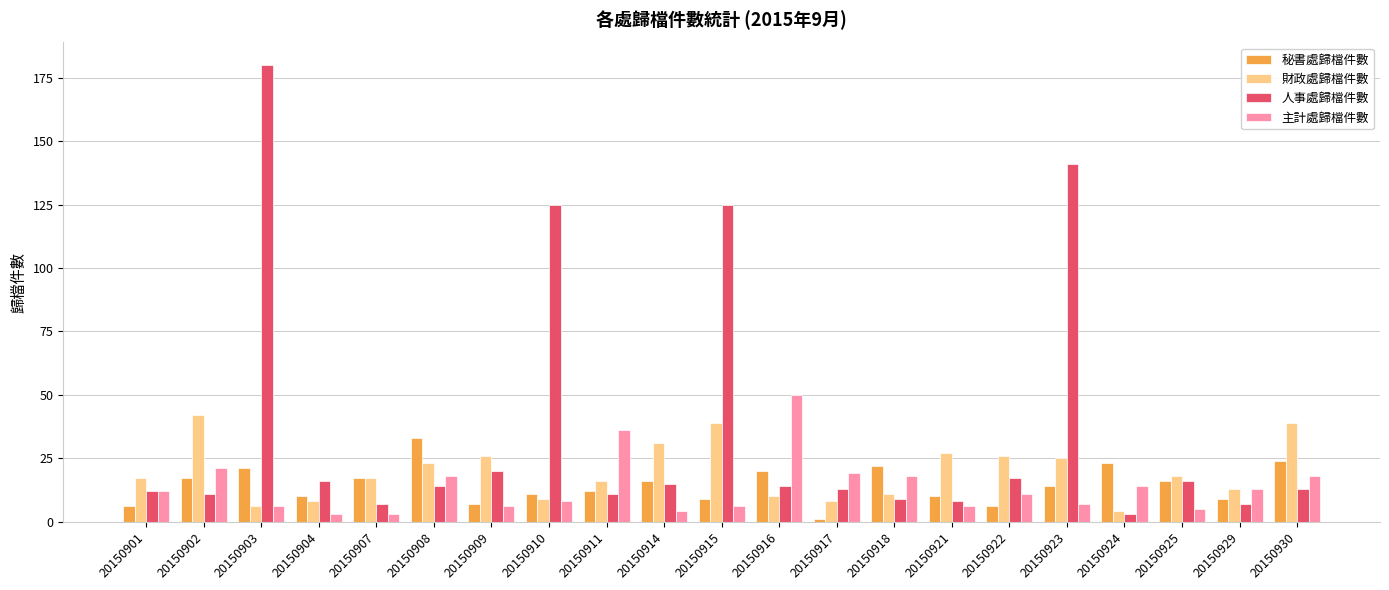

What is the sum of all 主計處歸檔件數 values?

284